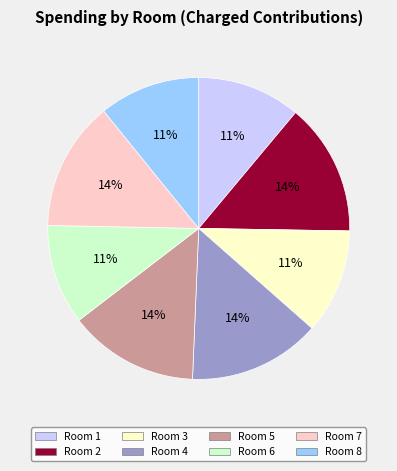

Which has a higher value, Room 4 or Room 3?

Room 4